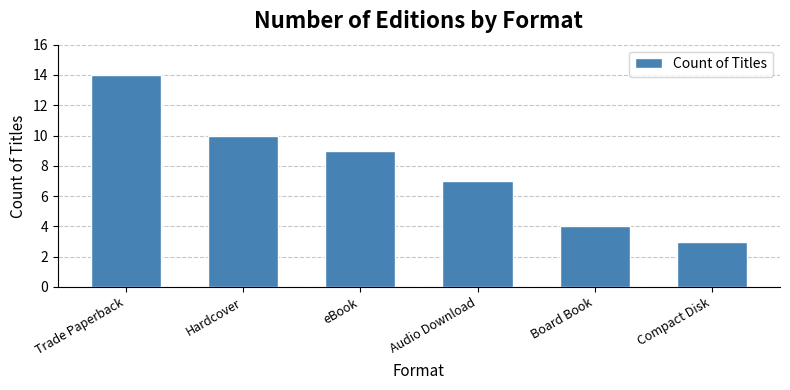

What is the sum of the values at eBook and Trade Paperback?

23